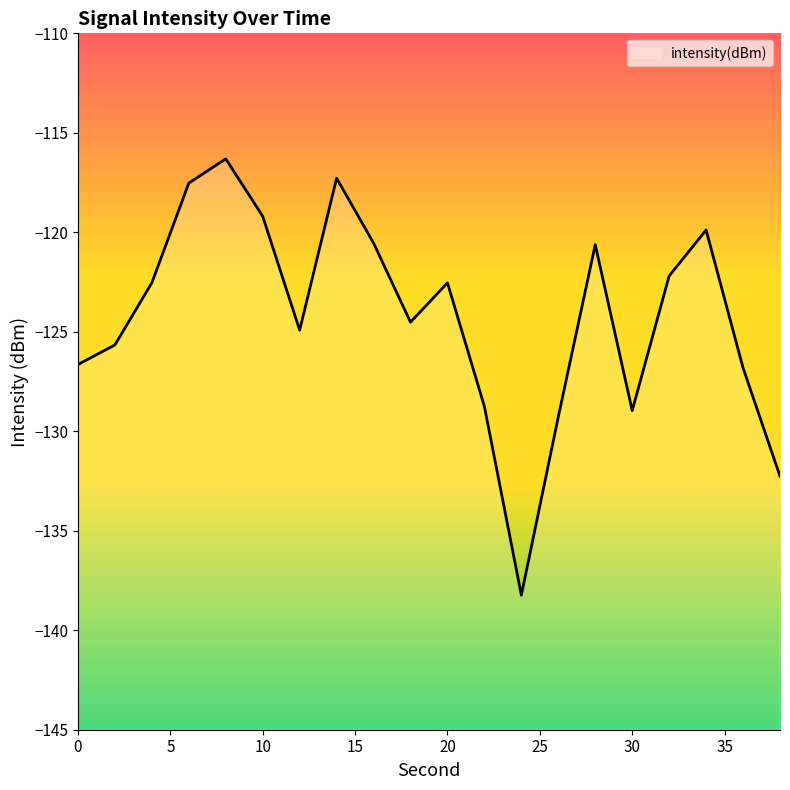

List the labels in order of value, smallest first.

24, 38, 26, 30, 22, 36, 0, 2, 12, 18, 20, 4, 32, 28, 16, 34, 10, 6, 14, 8